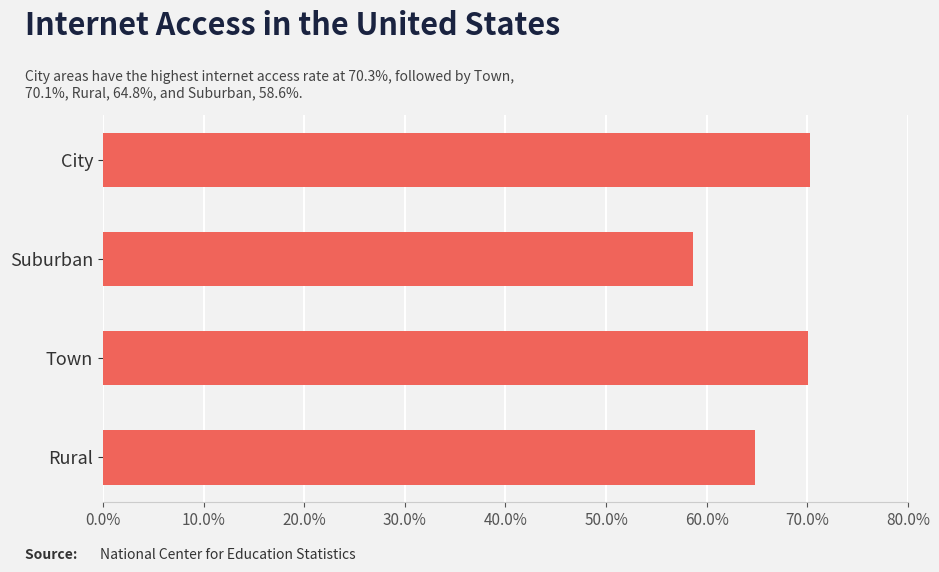

What is the change in value from City to Suburban?

-11.7